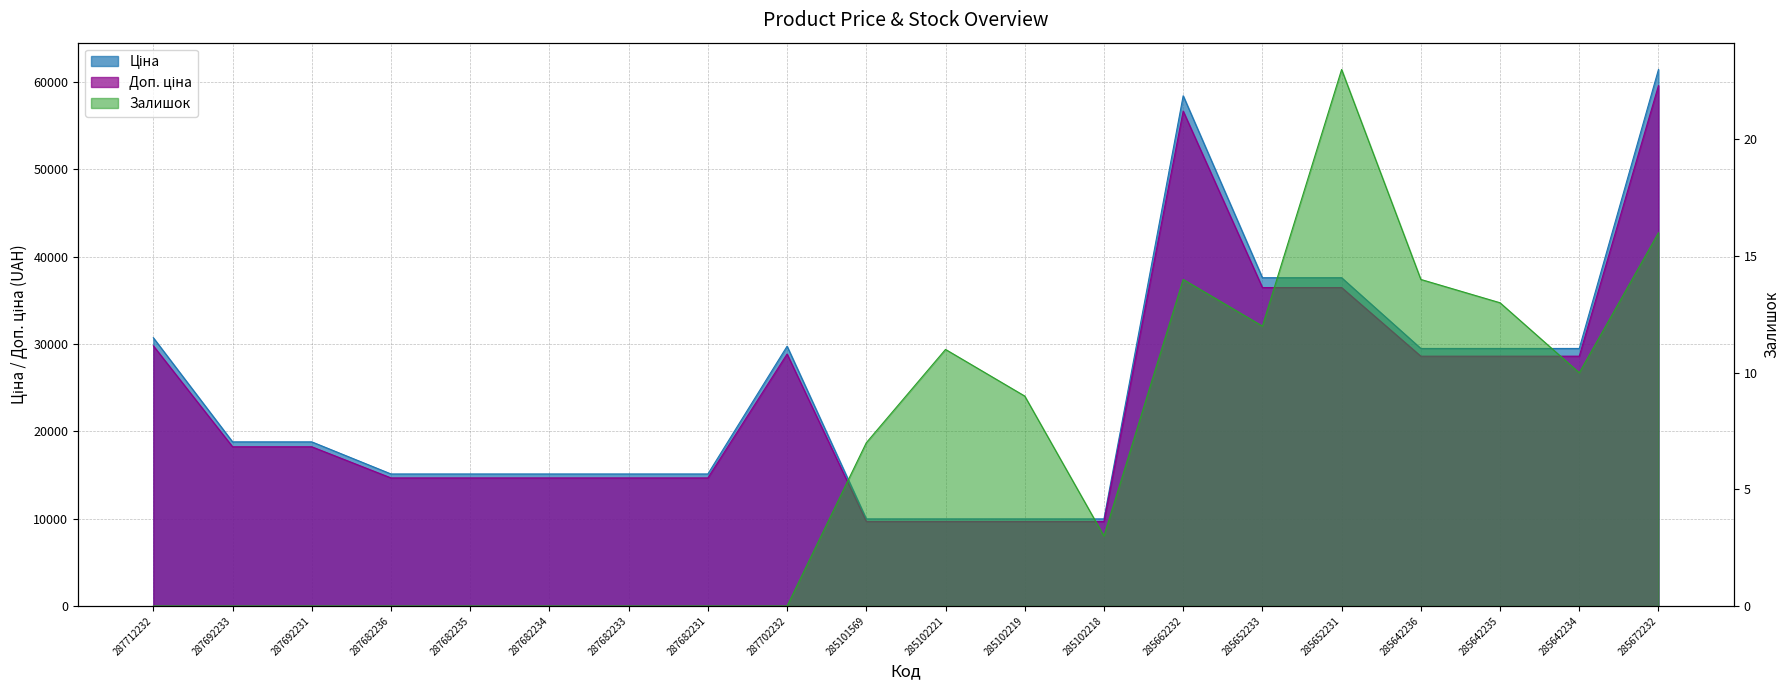

What is the difference between the highest and lowest values at 285102219?

9966.0